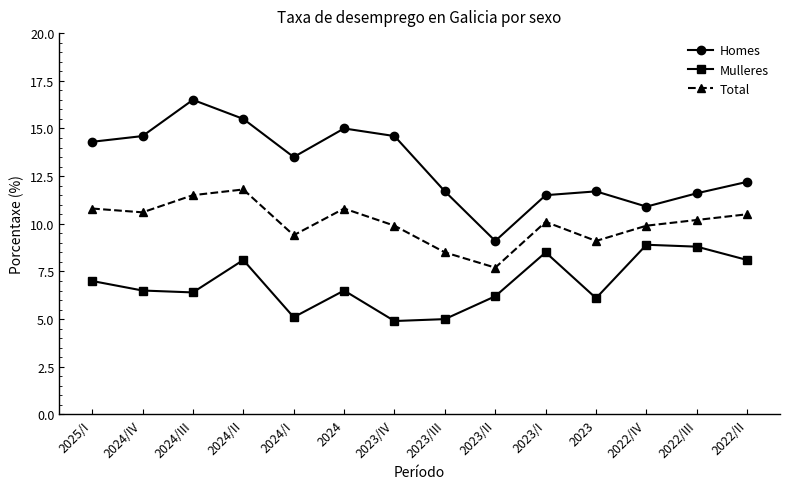

How many interior local peaks does the Mulleres series have?

4